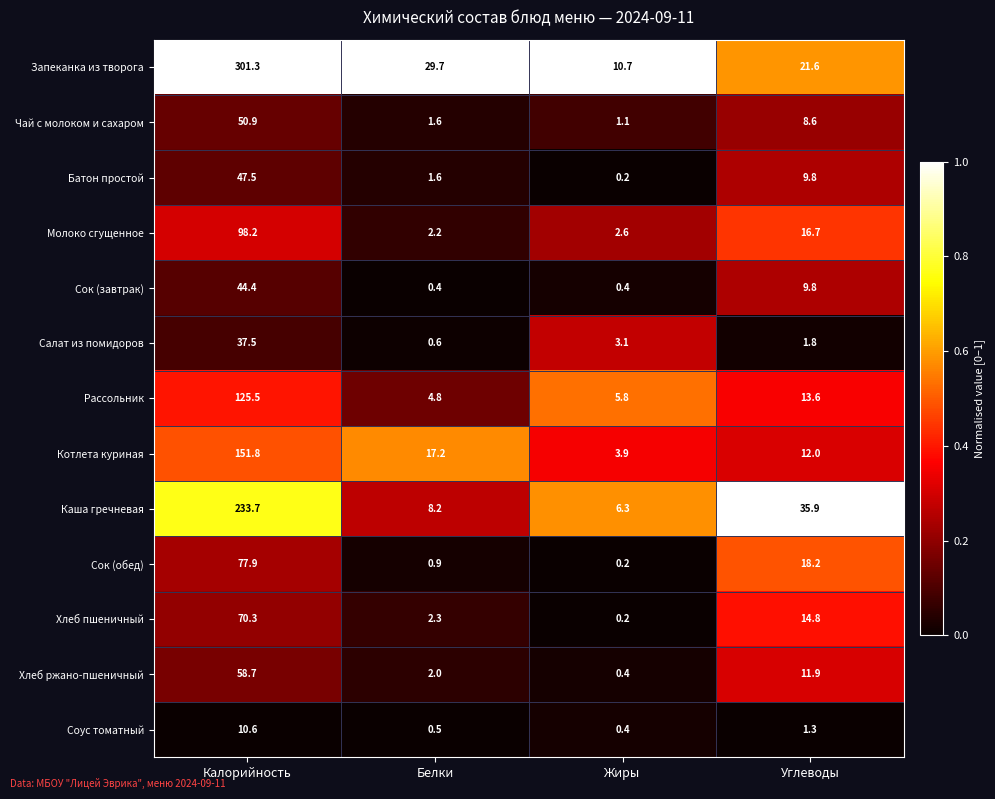

At which label does Сок (обед) first exceed 18?

Калорийность